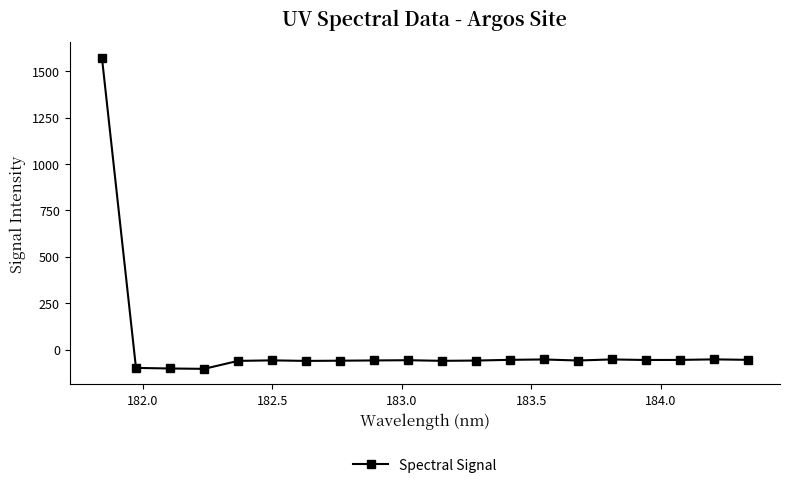

What is the average value?

18.2